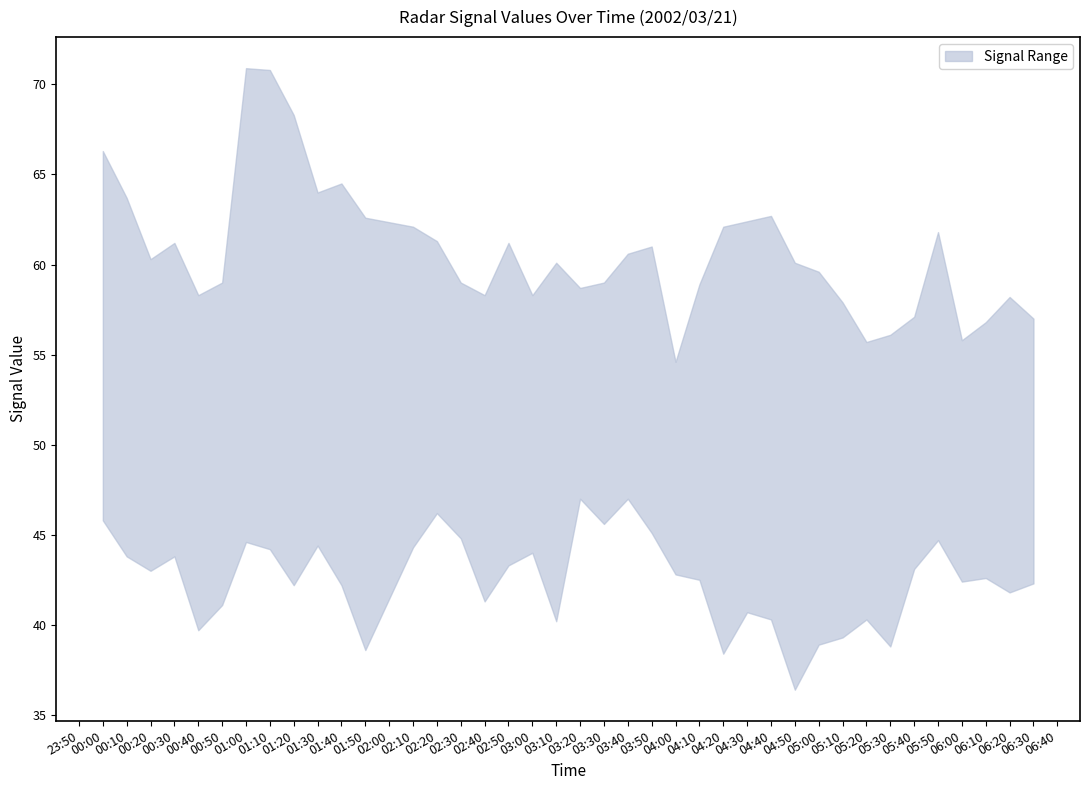

Does the chart have visible grid lines?

No